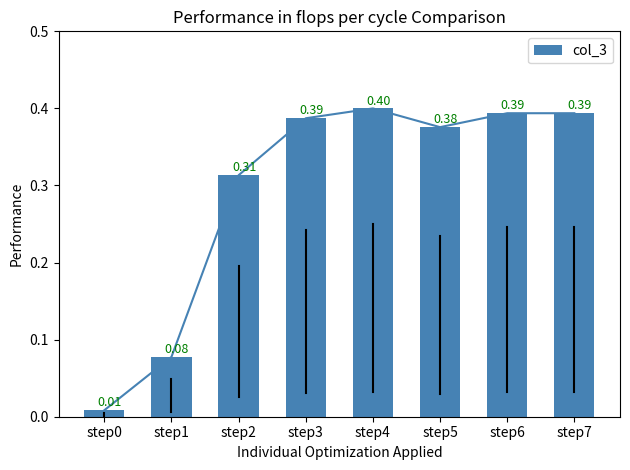

True or false: the data shows 0.1 at step7.

False